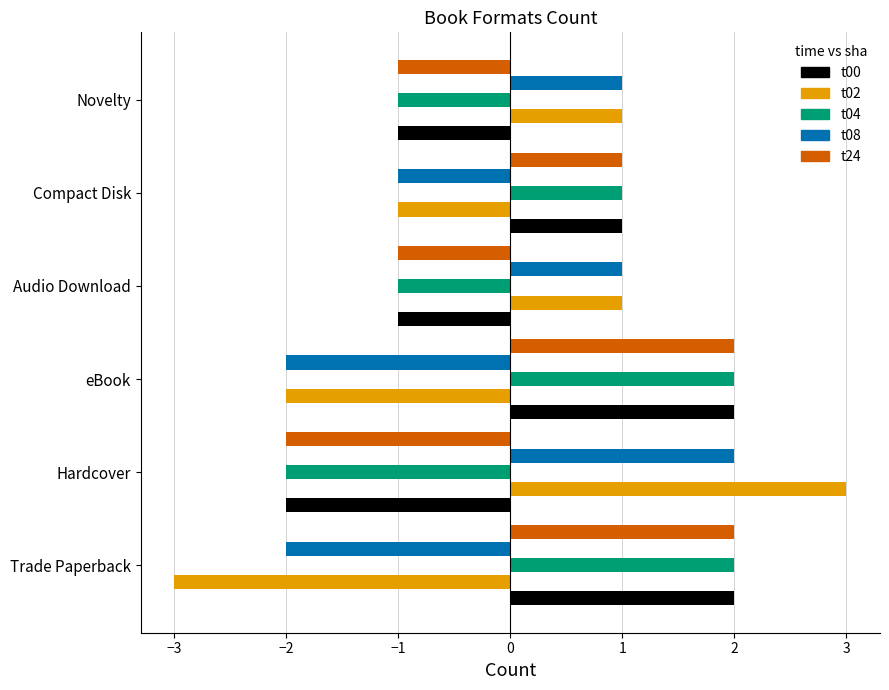

Is the value of t24 at eBook greater than the value of t00 at Compact Disk?

Yes